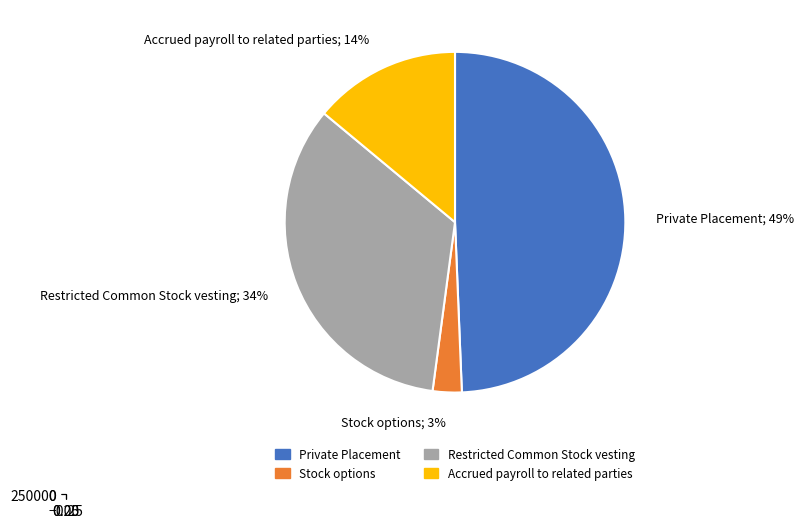

Which has a higher value, Restricted Common Stock vesting or Accrued payroll to related parties?

Restricted Common Stock vesting